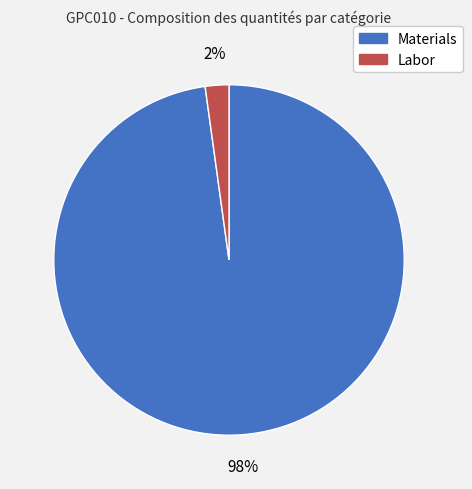

How many segments does this pie chart have?

2